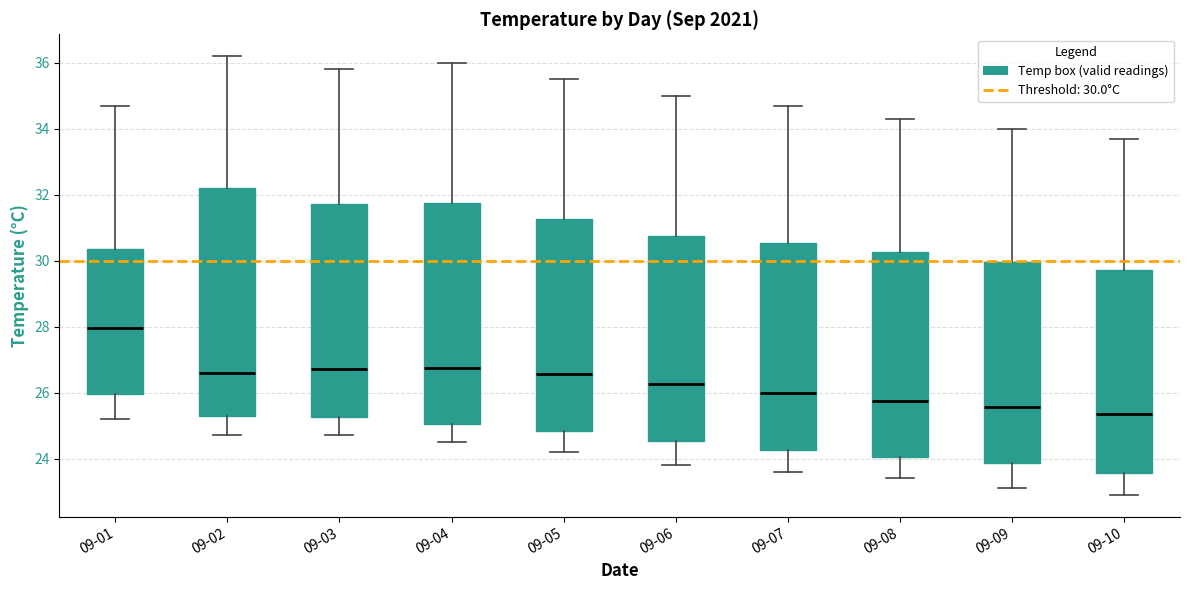

Which box is the tallest, from its lower edge to its upper edge?

09-02